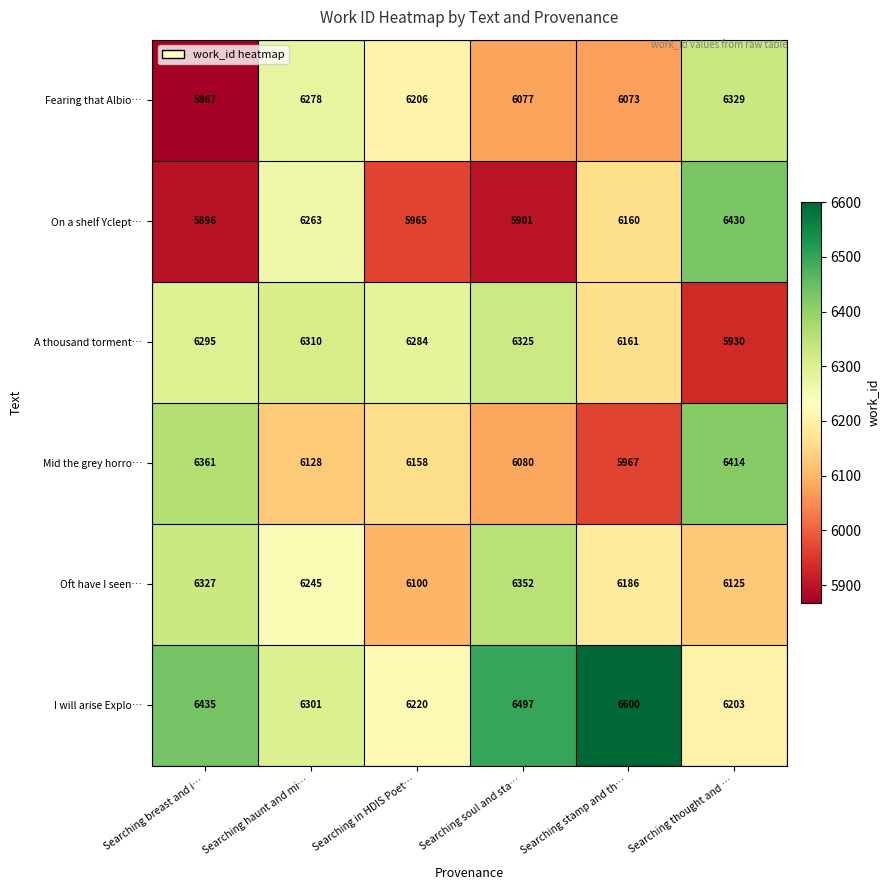

True or false: Fearing that Albio… has a value of 10584 at Searching soul and sta….

False